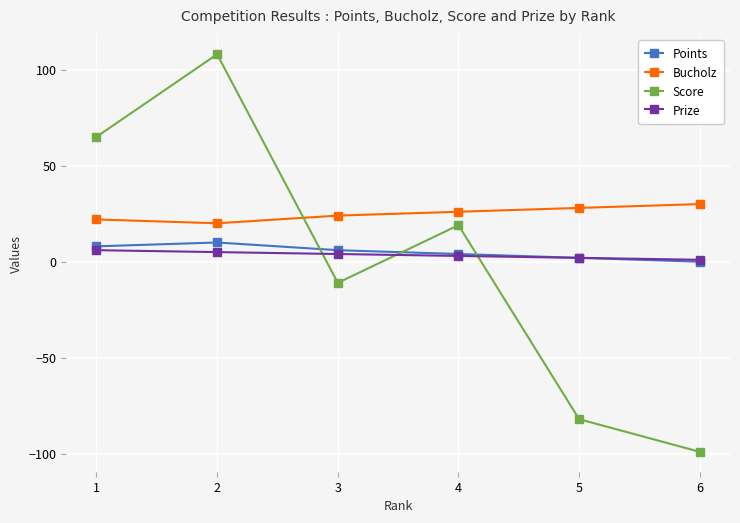

After their last crossing, which series has the higher values: Points or Score?

Points